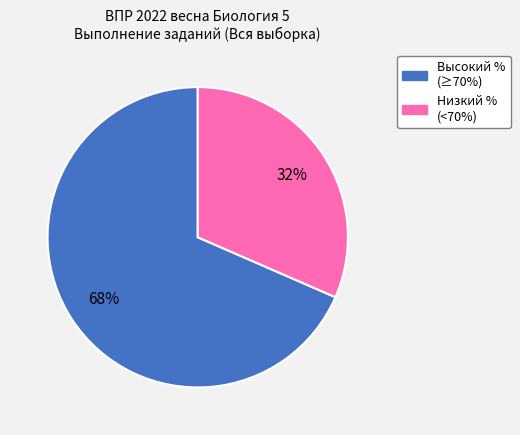

How many slices are in this pie chart?

2